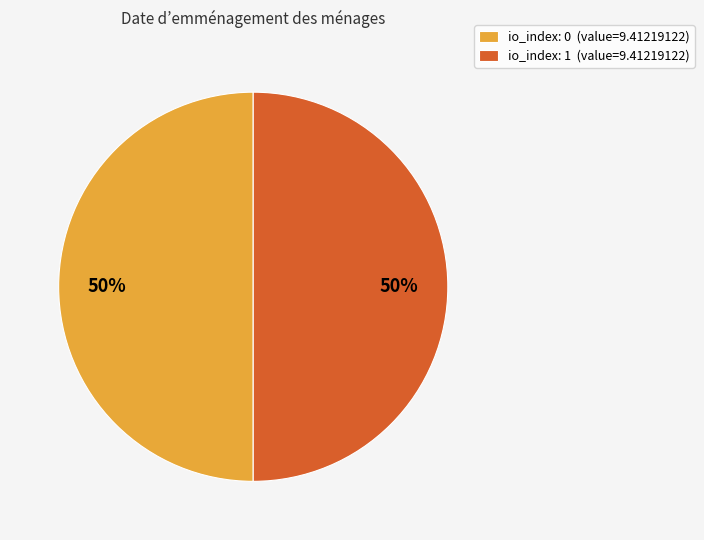

To the nearest percent, what portion does io_index: 0 (value=9.41219122) represent?

50%